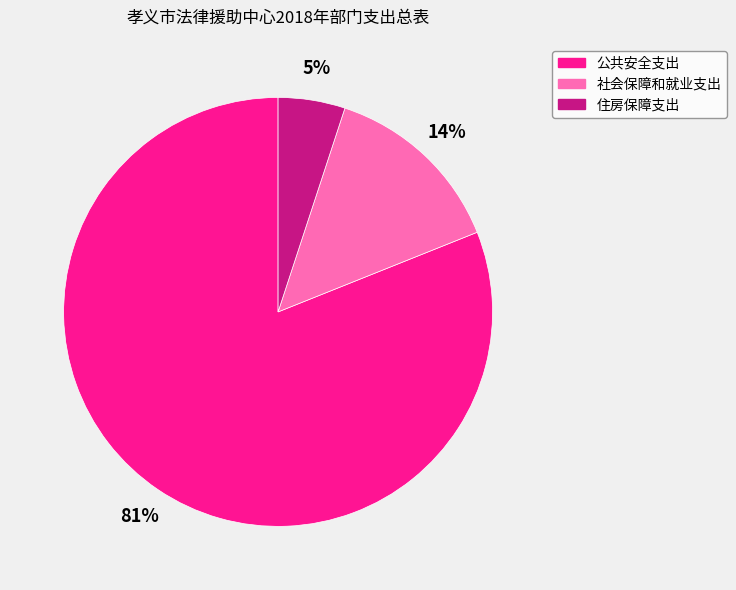

What is the largest slice in the pie chart?

公共安全支出